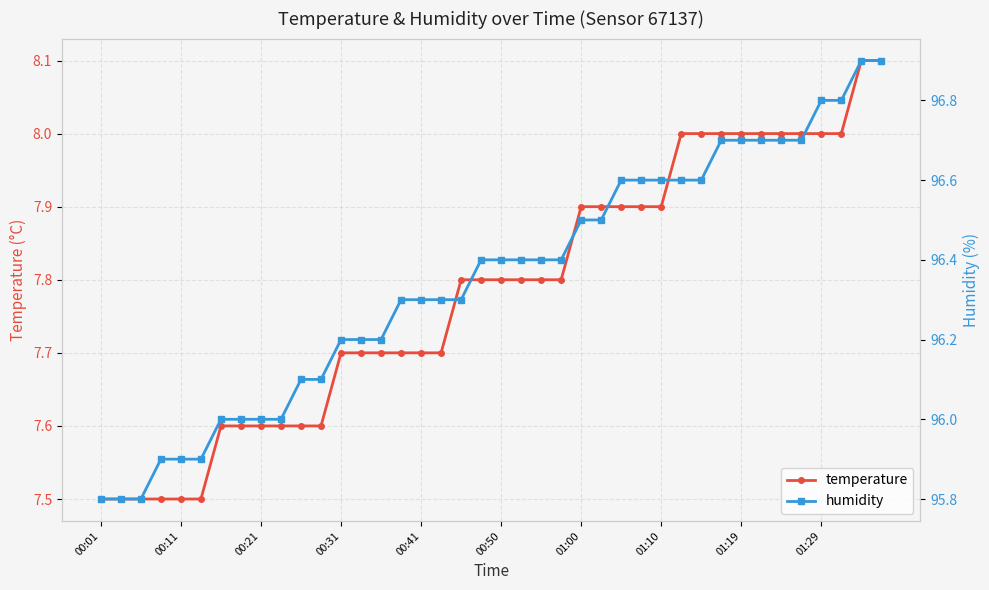

Reading left to right, extract all data points from this chart.

temperature: 7.5	7.5	7.5	7.5	7.5	7.5	7.6	7.6	7.6	7.6	7.6	7.6	7.7	7.7	7.7	7.7	7.7	7.7	7.8	7.8	7.8	7.8	7.8	7.8	7.9	7.9	7.9	7.9	7.9	8.0	8.0	8.0	8.0	8.0	8.0	8.0	8.0	8.0	8.1	8.1
humidity: 95.8	95.8	95.8	95.9	95.9	95.9	96.0	96.0	96.0	96.0	96.1	96.1	96.2	96.2	96.2	96.3	96.3	96.3	96.3	96.4	96.4	96.4	96.4	96.4	96.5	96.5	96.6	96.6	96.6	96.6	96.6	96.7	96.7	96.7	96.7	96.7	96.8	96.8	96.9	96.9